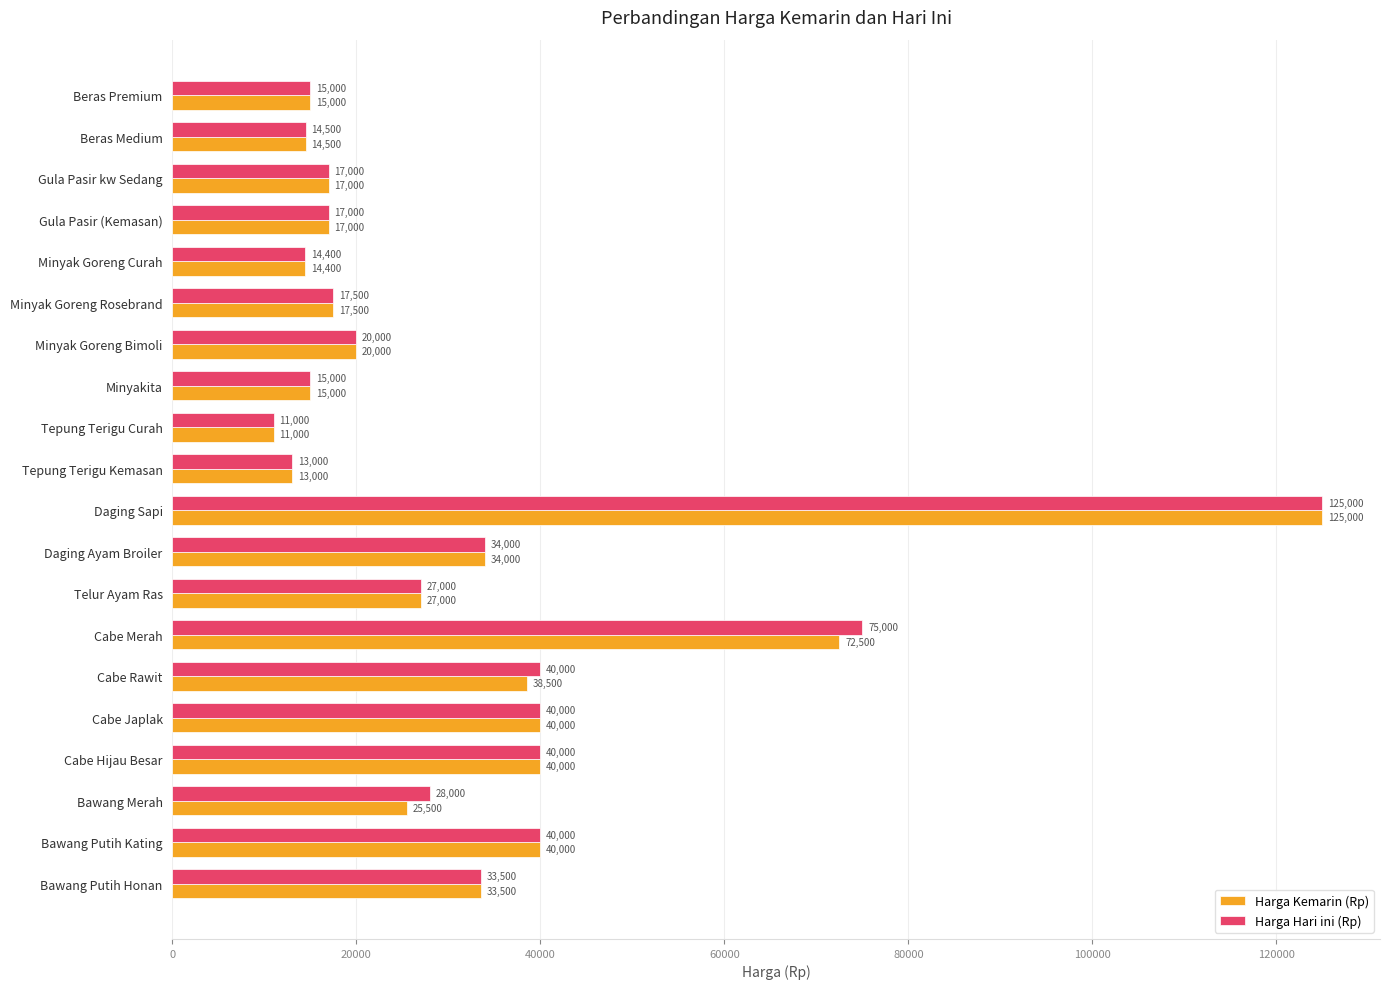

What is the difference between the maximum and second lowest values in the Harga Kemarin (Rp) series?

112000